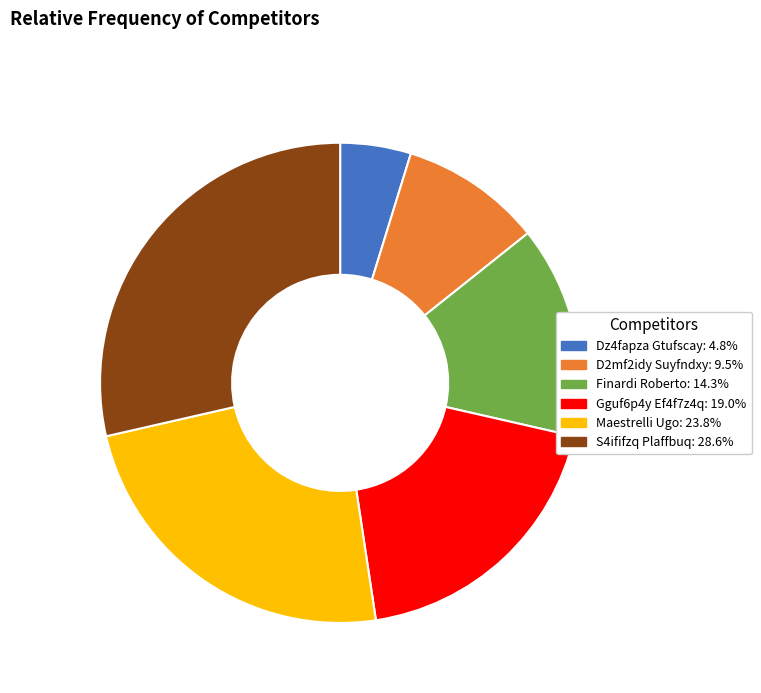

Rank the categories by value from highest to lowest.

S4ififzq Plaffbuq, Maestrelli Ugo, Gguf6p4y Ef4f7z4q, Finardi Roberto, D2mf2idy Suyfndxy, Dz4fapza Gtufscay